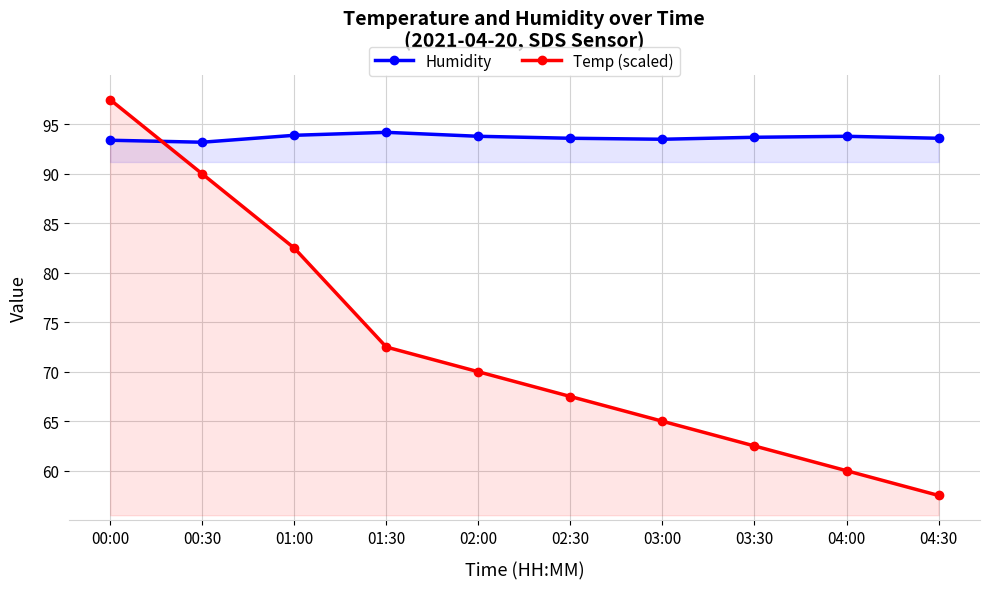

The Humidity series shows 58.1 at 01:30. True or false?

False